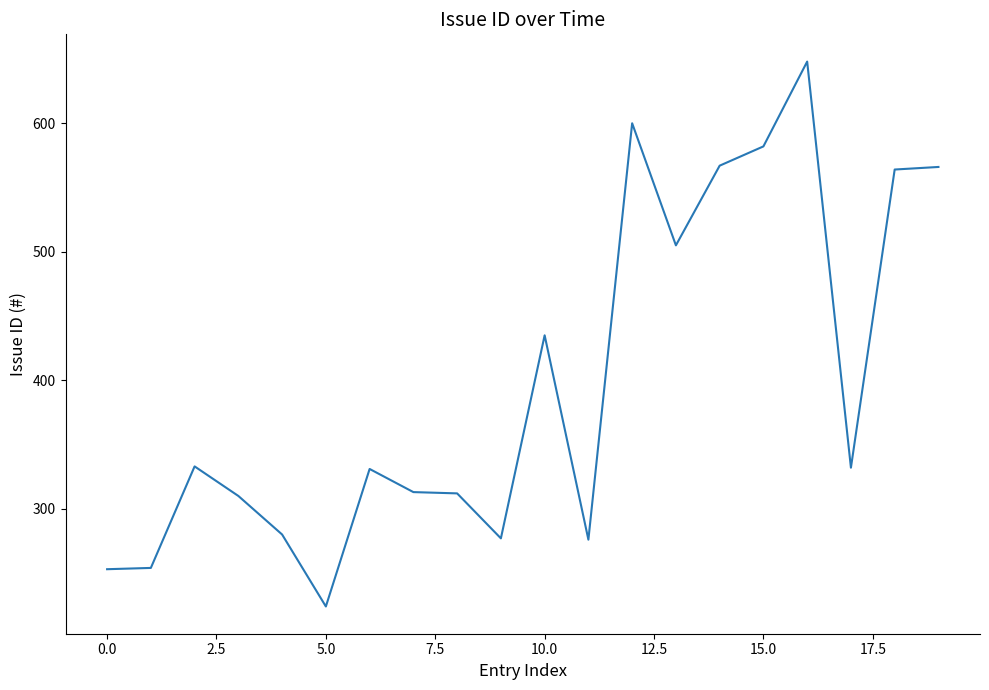

What is the minimum value shown in the chart?

224